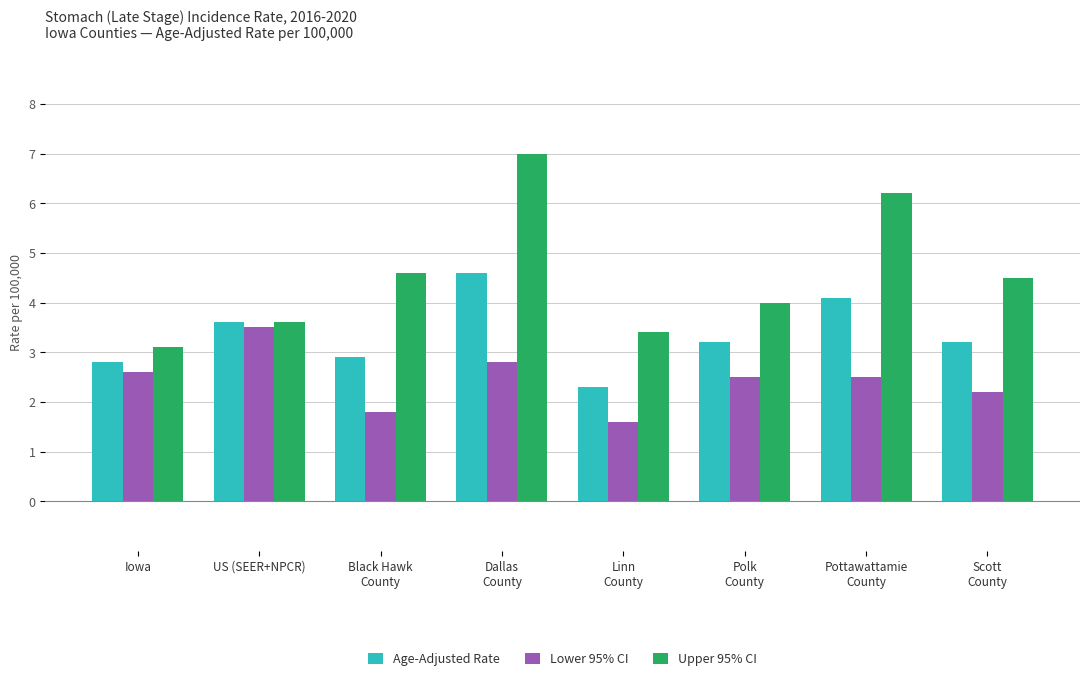

What is the difference between the highest and lowest values at Polk
County?

1.5